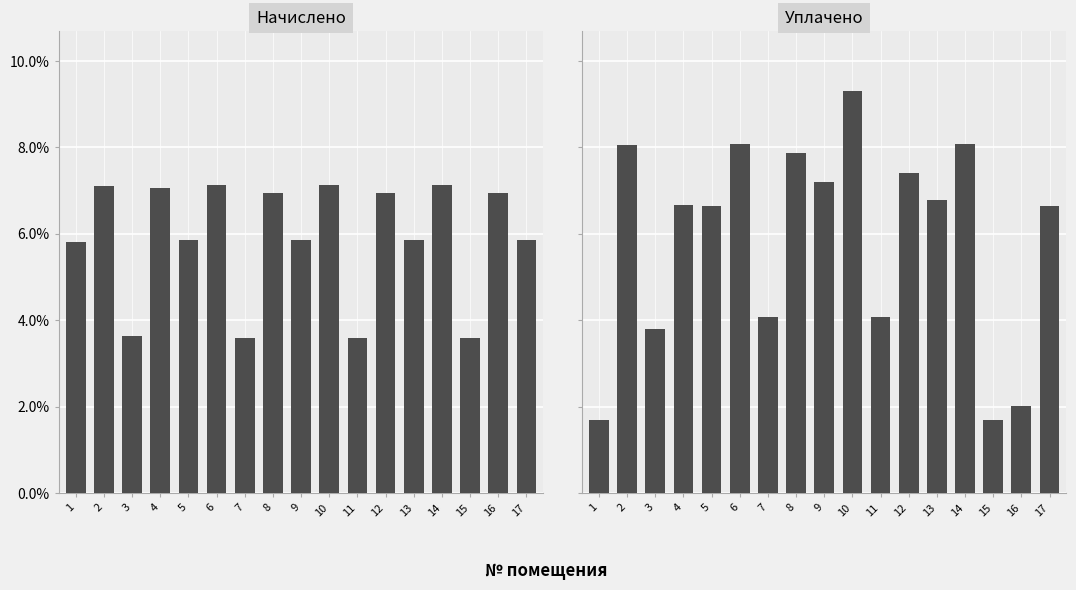

What is the average value of the Уплачено series?

5.9